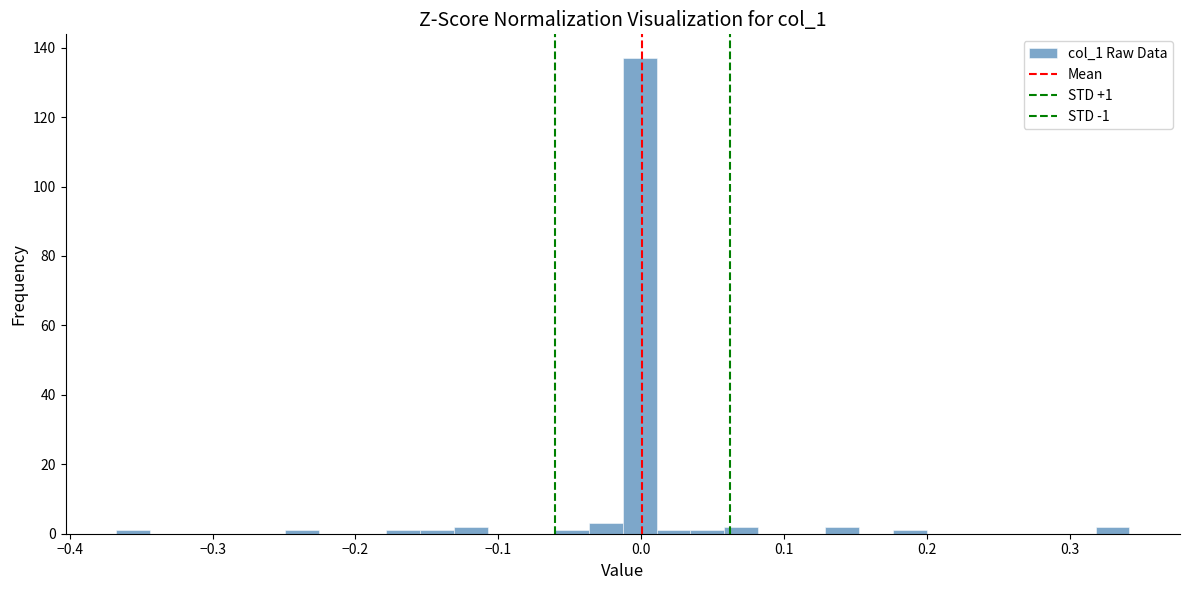

Around what value on the x-axis is the tallest bar? Give the approximate position of its centre, as read against the axis.

0.00